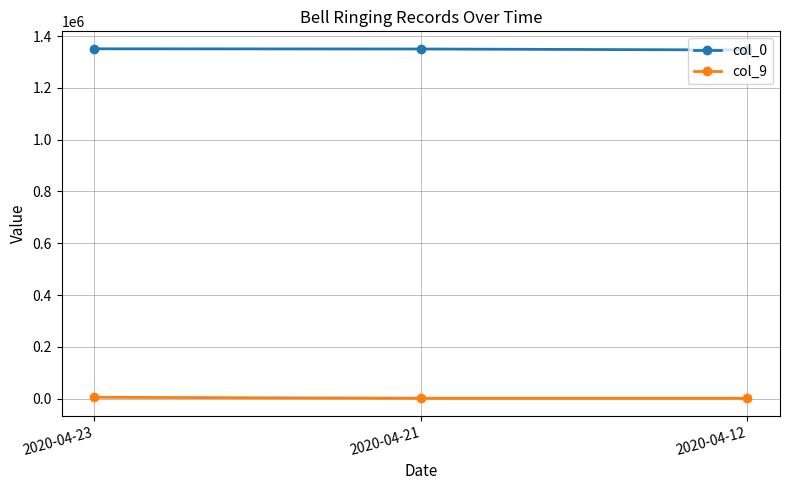

List the series in order of their overall mean, lowest first.

col_9, col_0